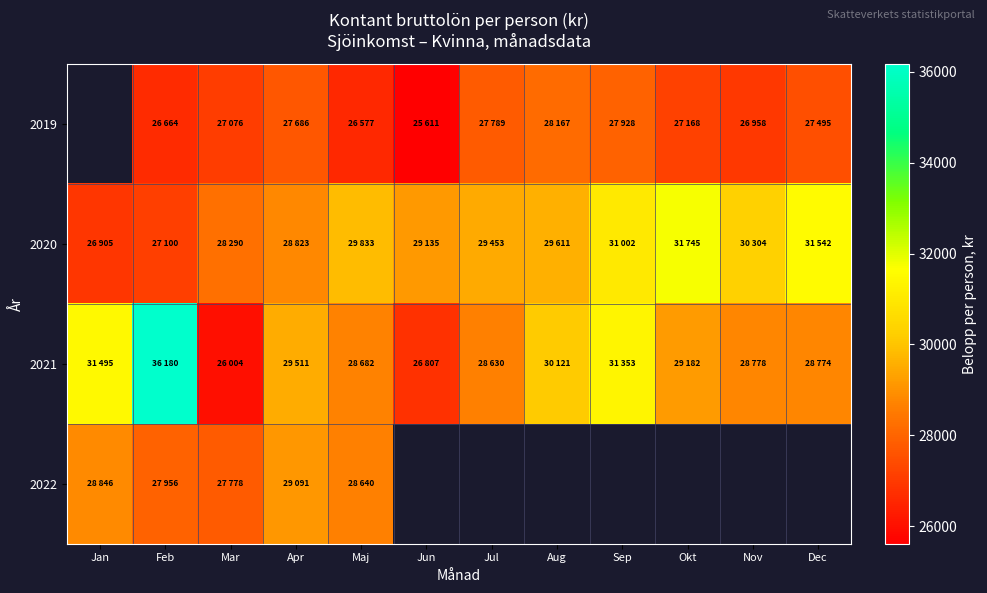

At which label does 2022 reach its minimum?

Mar